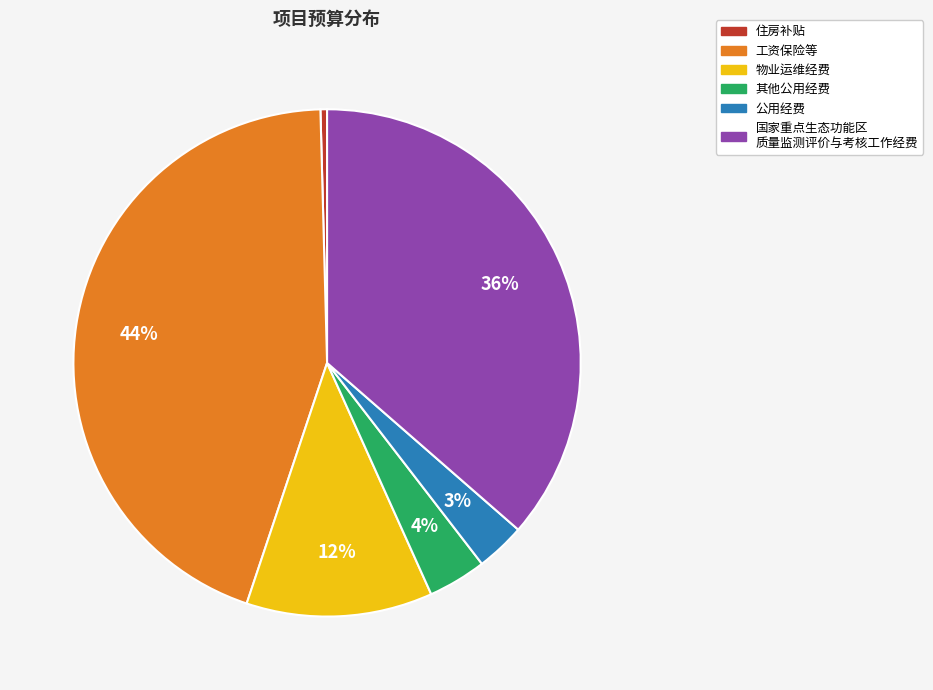

Is there any slice that represents more than half of the pie?

No